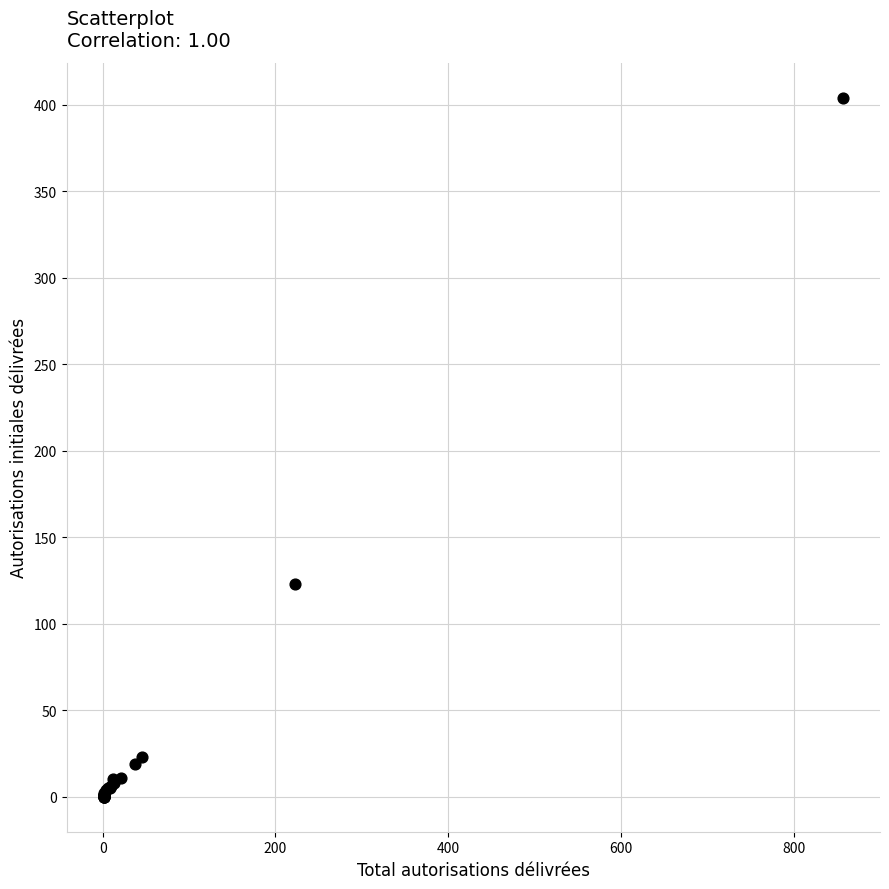

What Y value in the scatter plot is closest to 202?

123